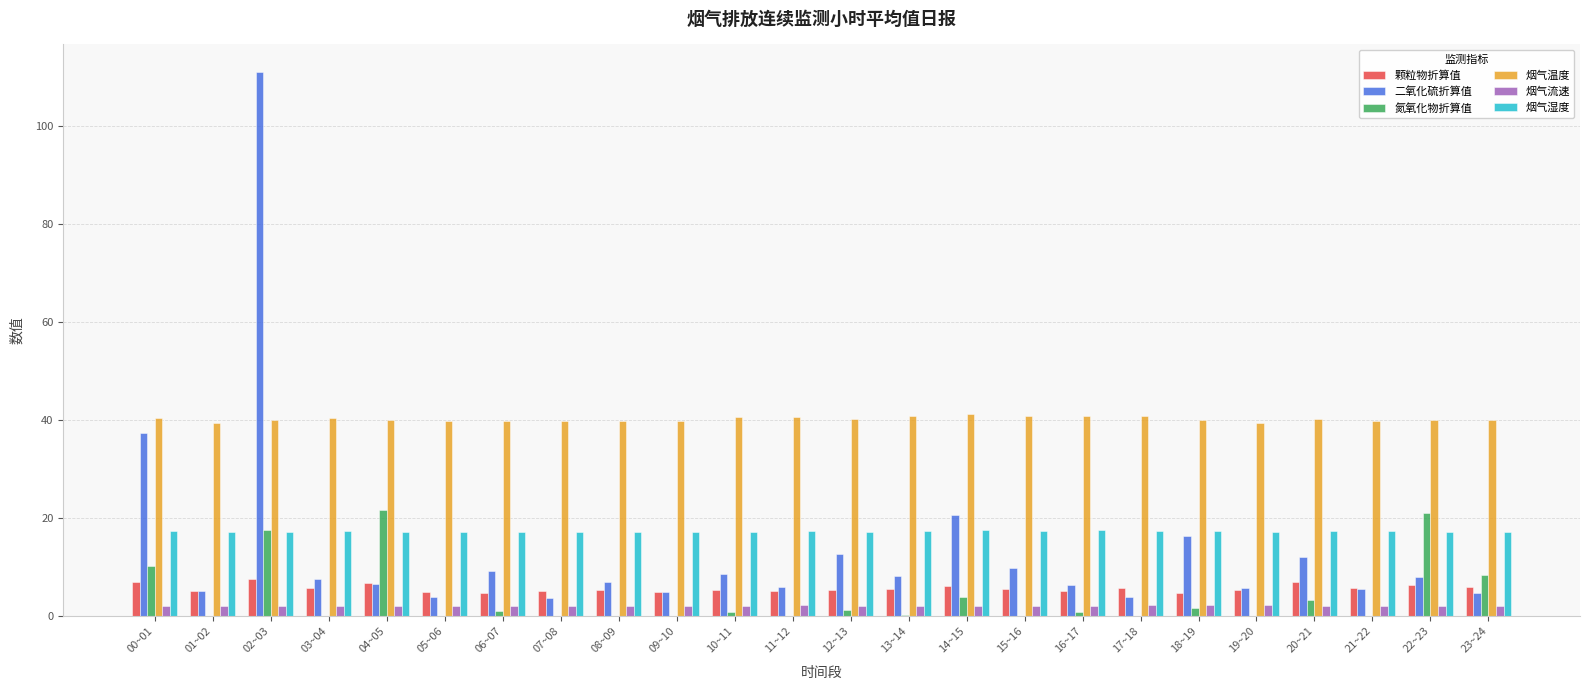

The value of 烟气温度 at 14~15 is 8.8. True or false?

False